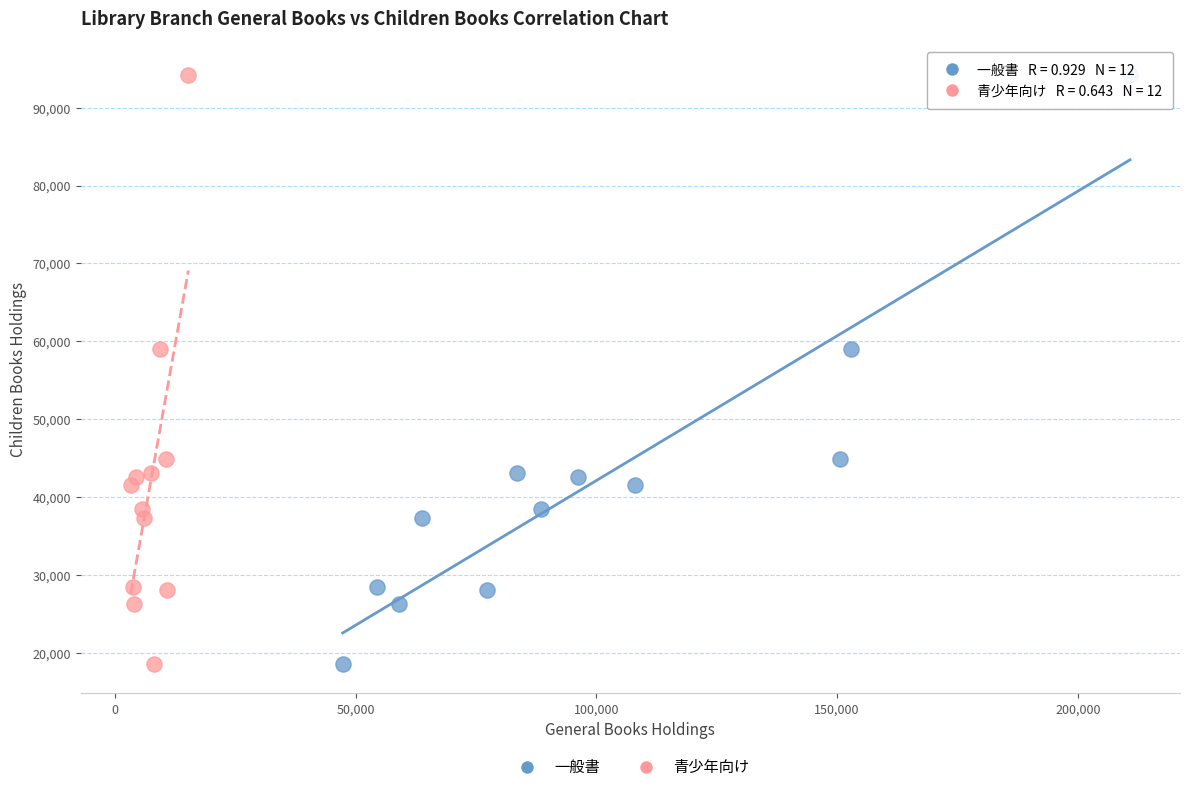

What are all the series names shown in the legend?

一般書, 青少年向け